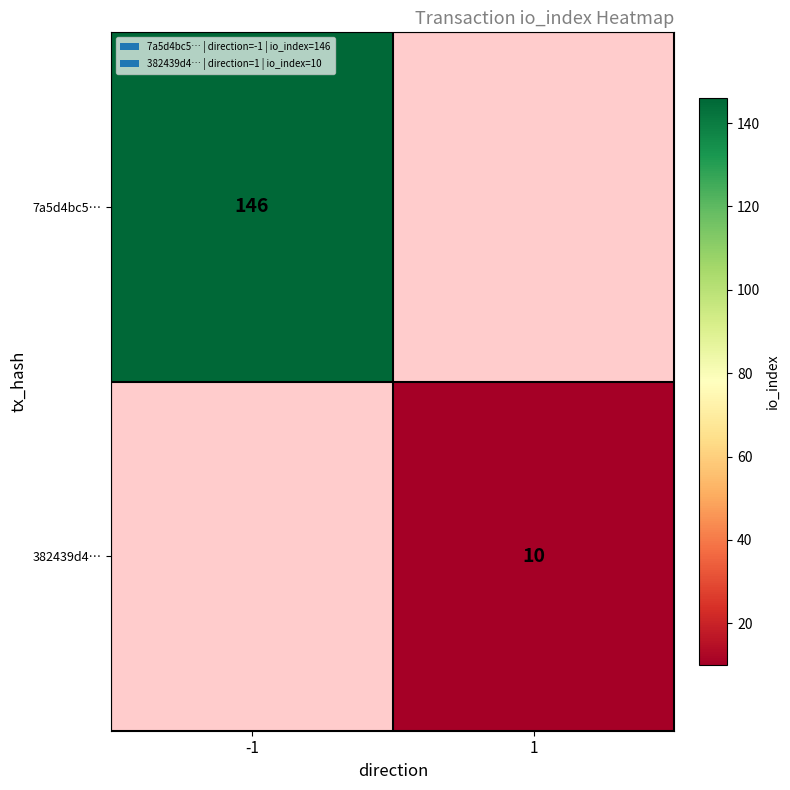

Count the number of categories in the chart.

2